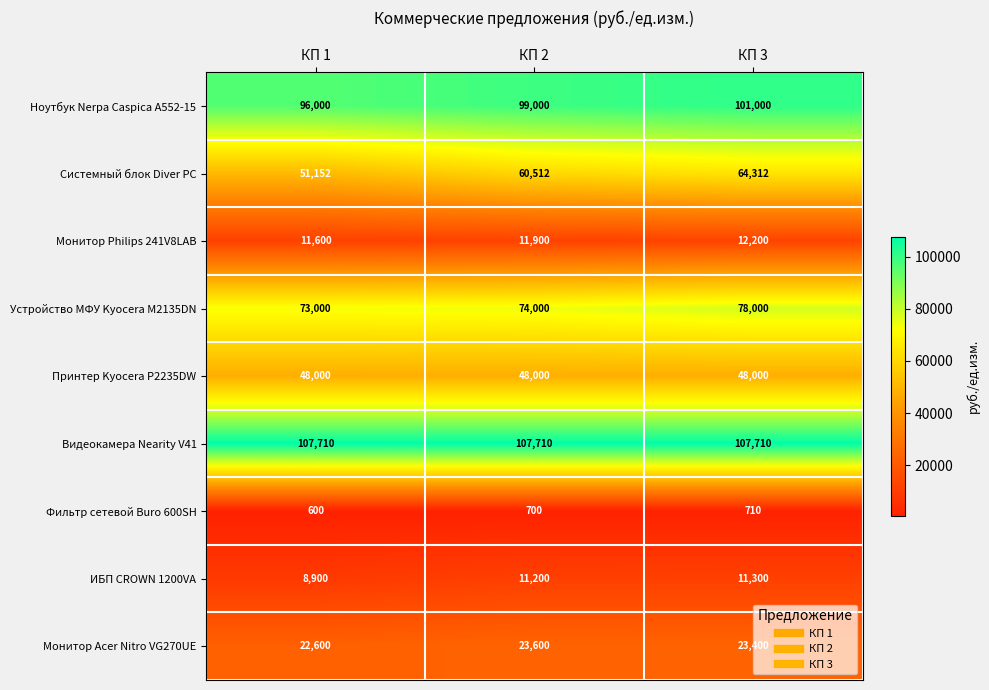

Where is Фильтр сетевой Buro 600SH nearest to the value 655?

КП 2